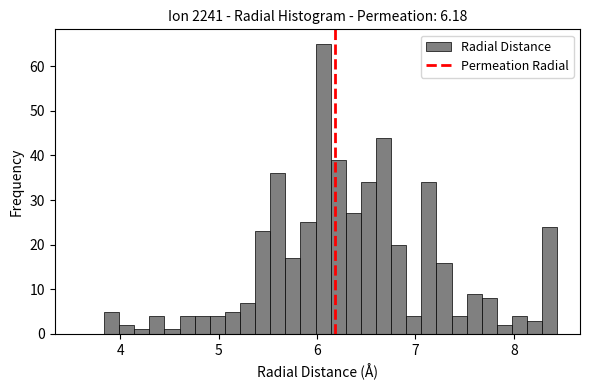

Around what value on the x-axis is the tallest bar? Give the approximate position of its centre, as read against the axis.

6.1